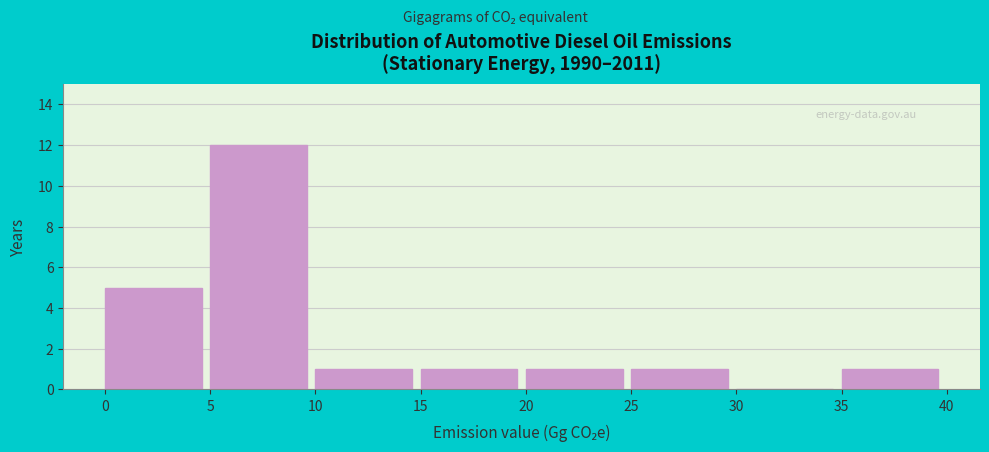

Reading left to right, transcribe this chart: for each bar, give the range it covers on the x-axis and its height. The values are not printed on the chart, so give them approximately, as read against the axis.

0 to 5: 5
5 to 10: 12
10 to 15: 1
15 to 20: 1
20 to 25: 1
25 to 30: 1
30 to 35: 0
35 to 40: 1